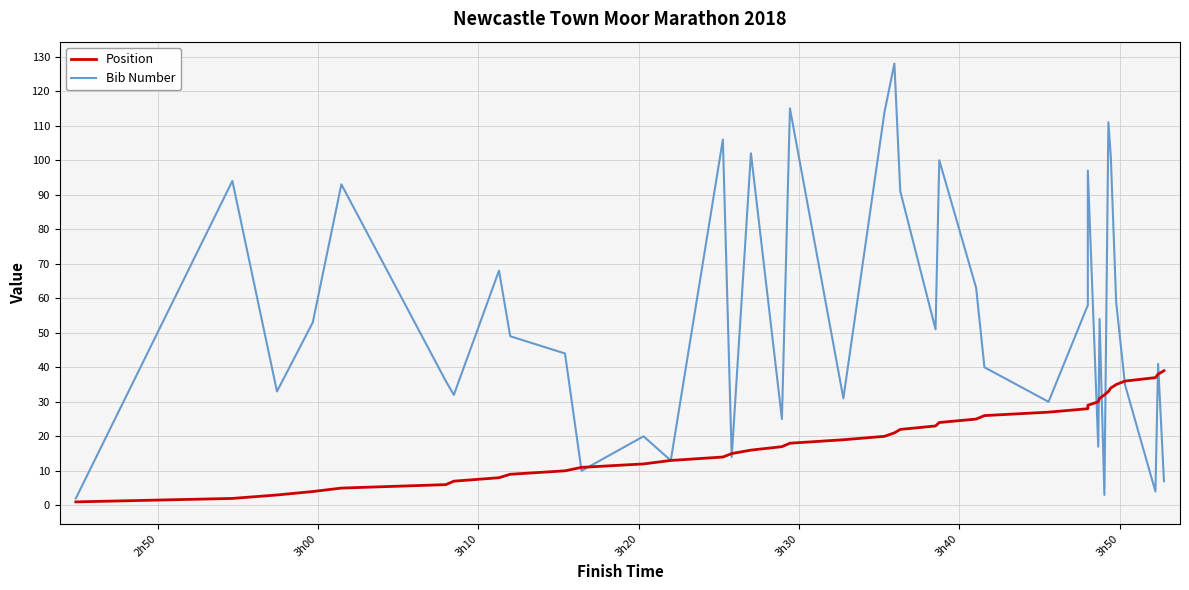

What is the highest value of the Position series?

39